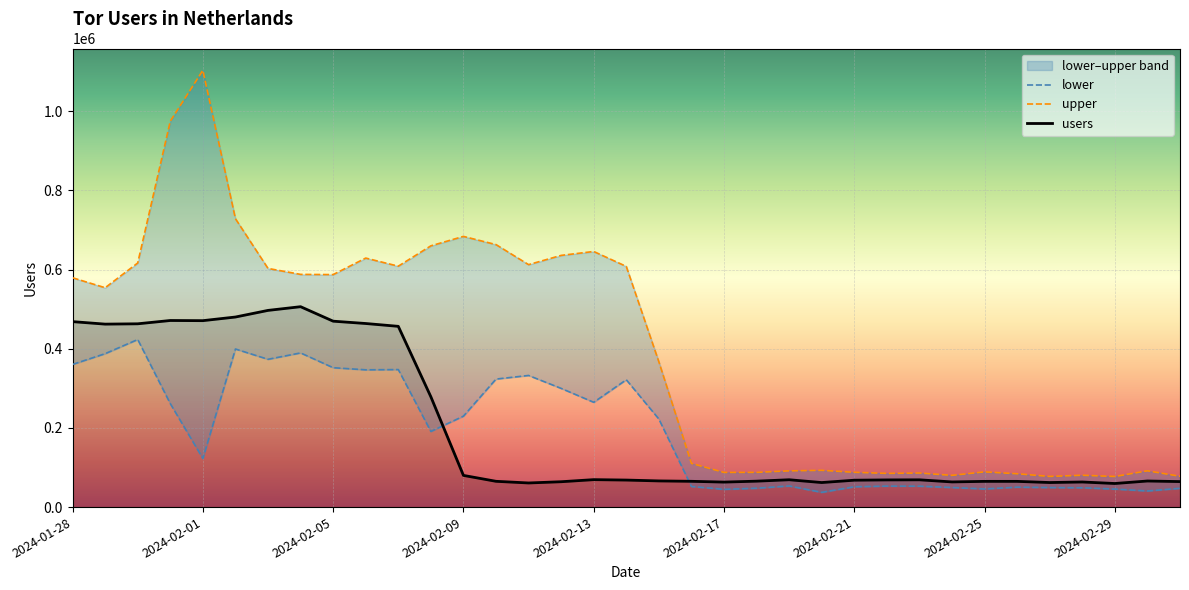

What is the minimum value for users?

59564